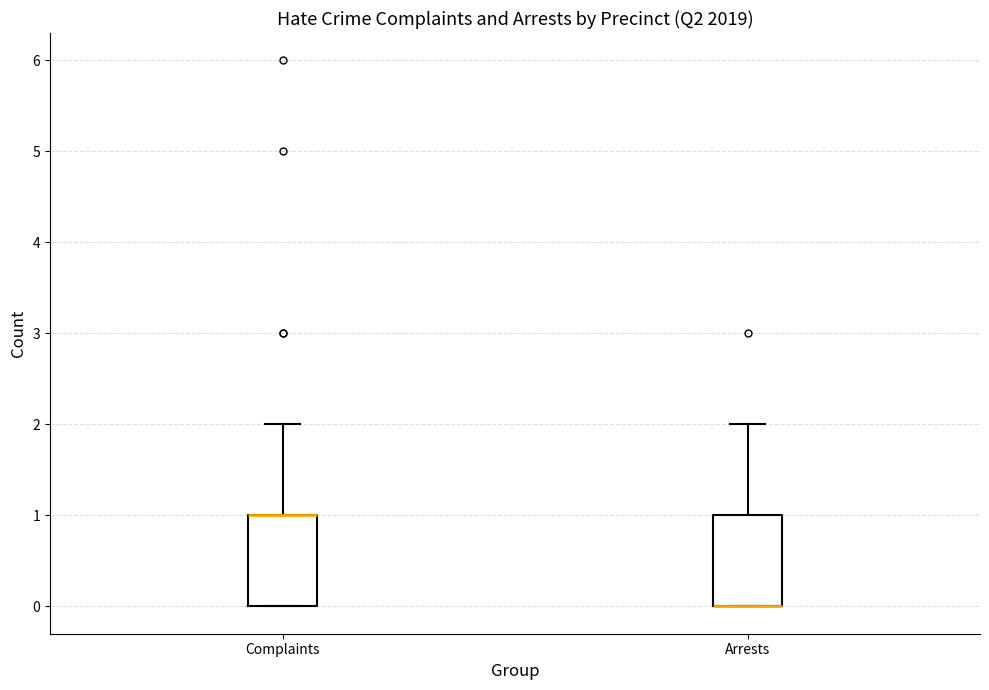

Reading left to right, transcribe this box plot: for each box, give where its median line is, the range the box spans, and where its two whiskers end, as read against the y-axis. The values are not printed on the chart, so give them approximately, as read against the axis.

Complaints: median 1 (drawn on the box's upper edge), box 0 to 1, whiskers 0 to 2
Arrests: median 0 (drawn on the box's lower edge), box 0 to 1, whiskers 0 to 2